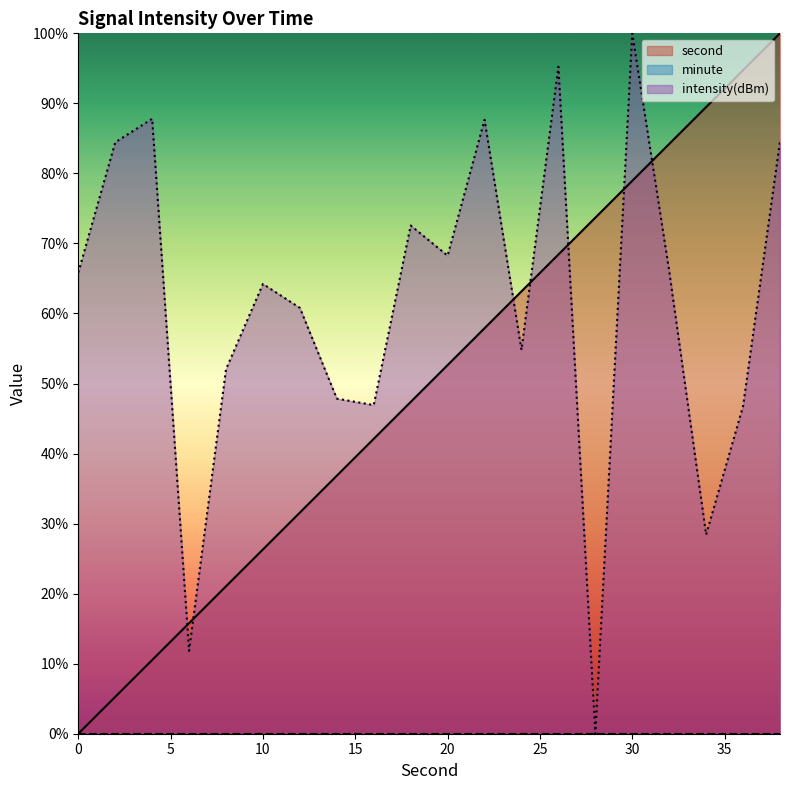

Between 16 and 32, which is larger?

32